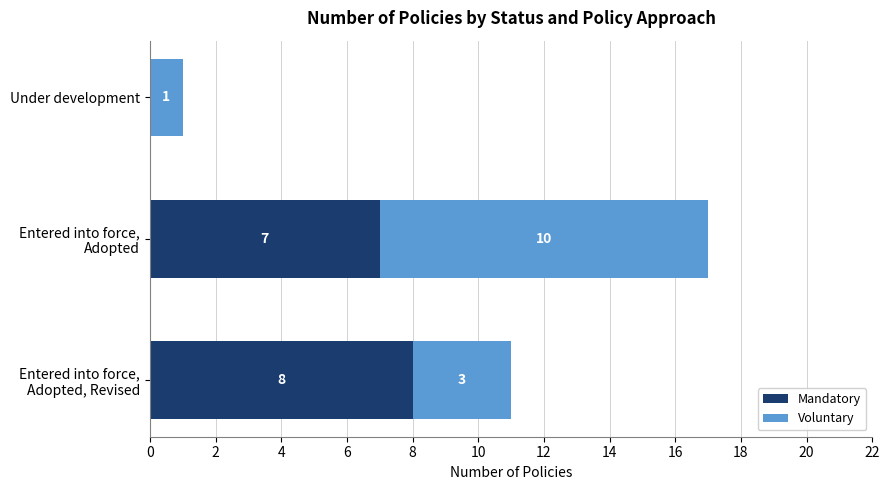

What is the highest value of the Mandatory series?

8